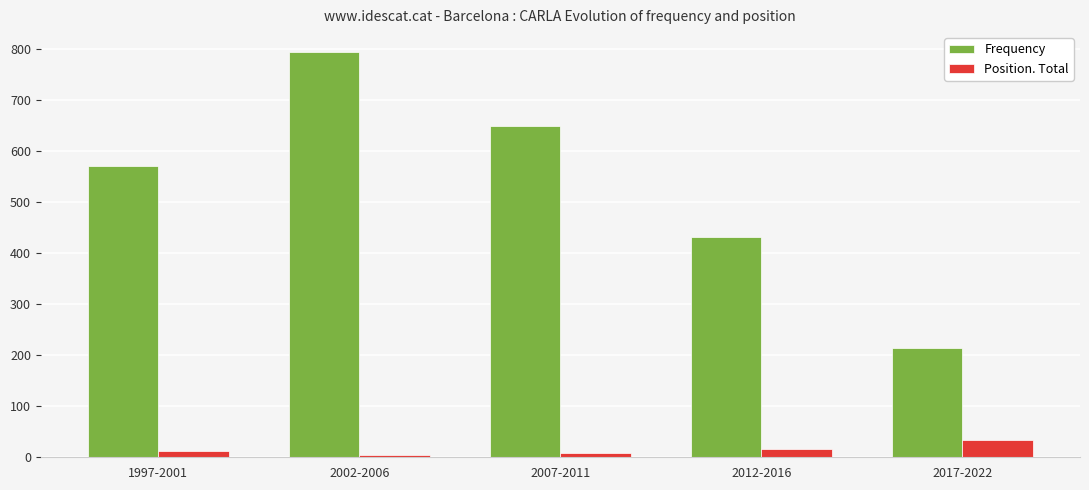

How many groups of bars are there?

5